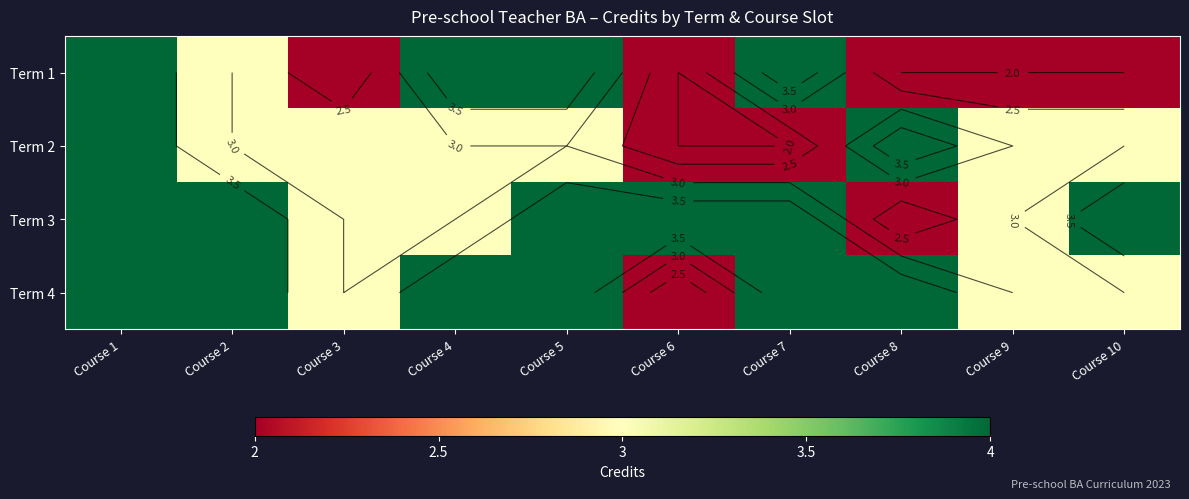

List the series in order of their peak value, highest first.

Term 1, Term 2, Term 3, Term 4